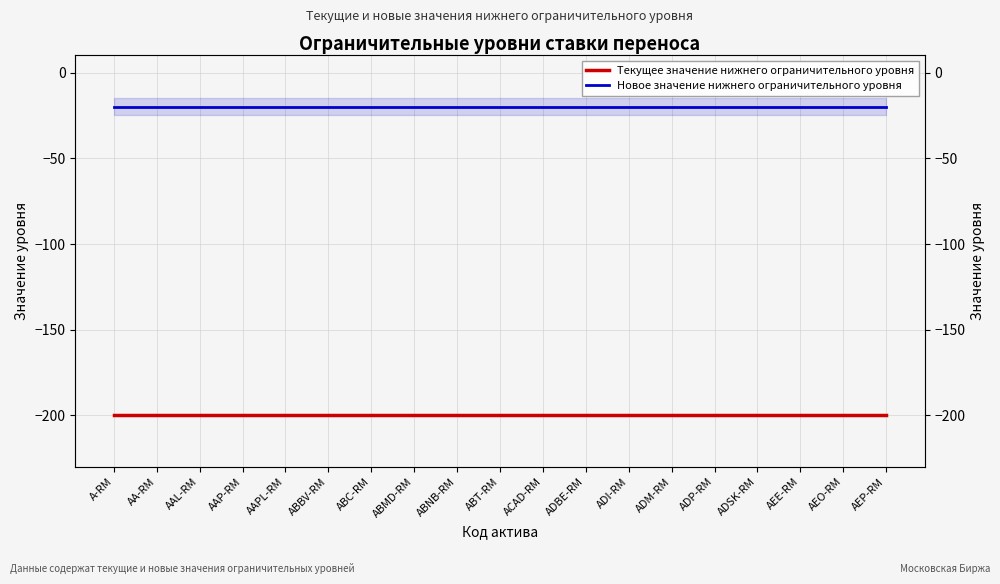

At how many categories does at least one series exceed -152?

19